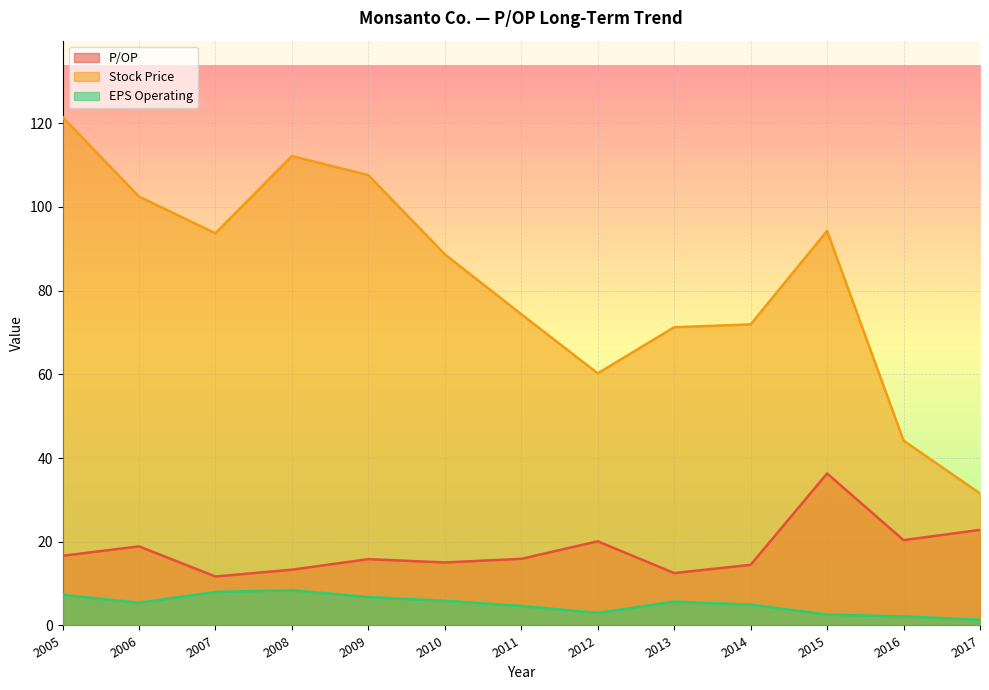

The value of Stock Price at 2012 is 60.2. True or false?

True